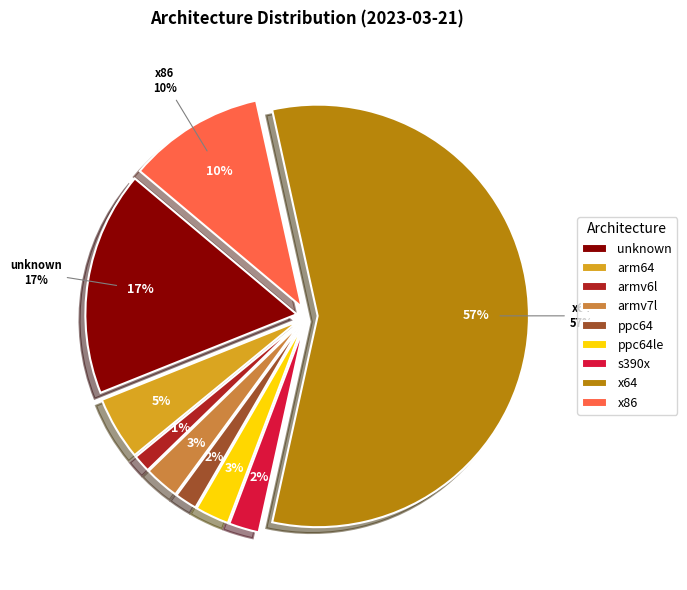

How much of the chart is everything except ppc64?

98.3%